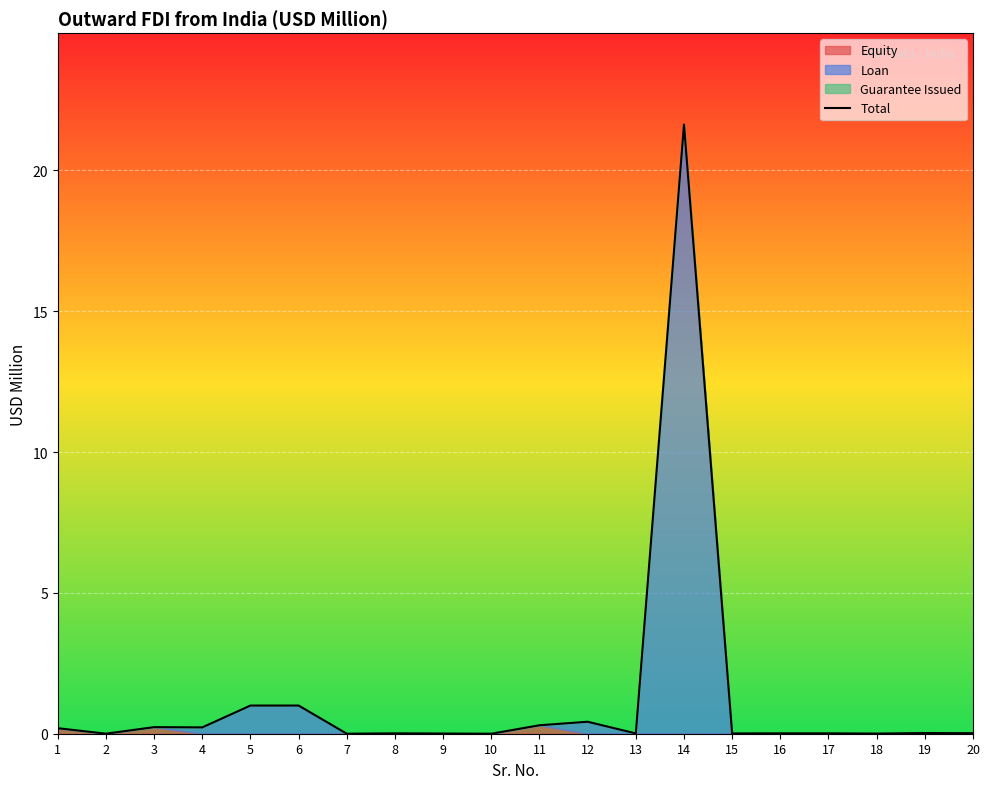

True or false: the data shows 0.0 at 17.

True